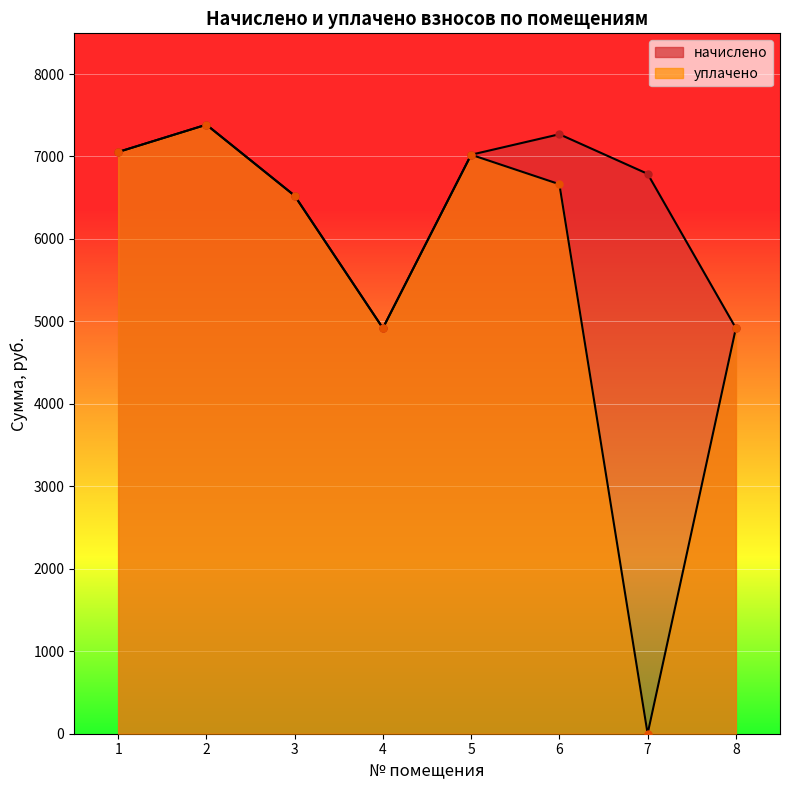

At which label is начислено closest to 6152?

3